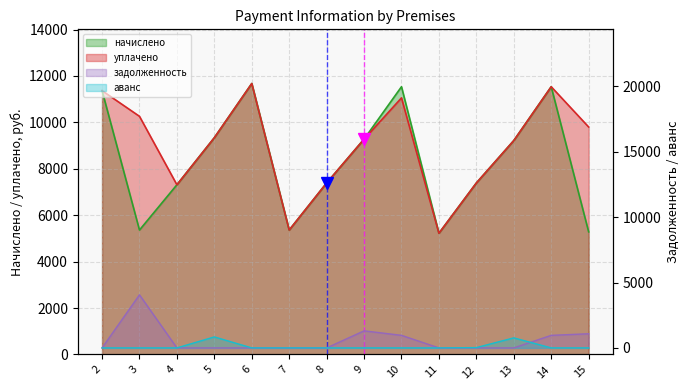

What is the lowest value of the уплачено series?

5222.4